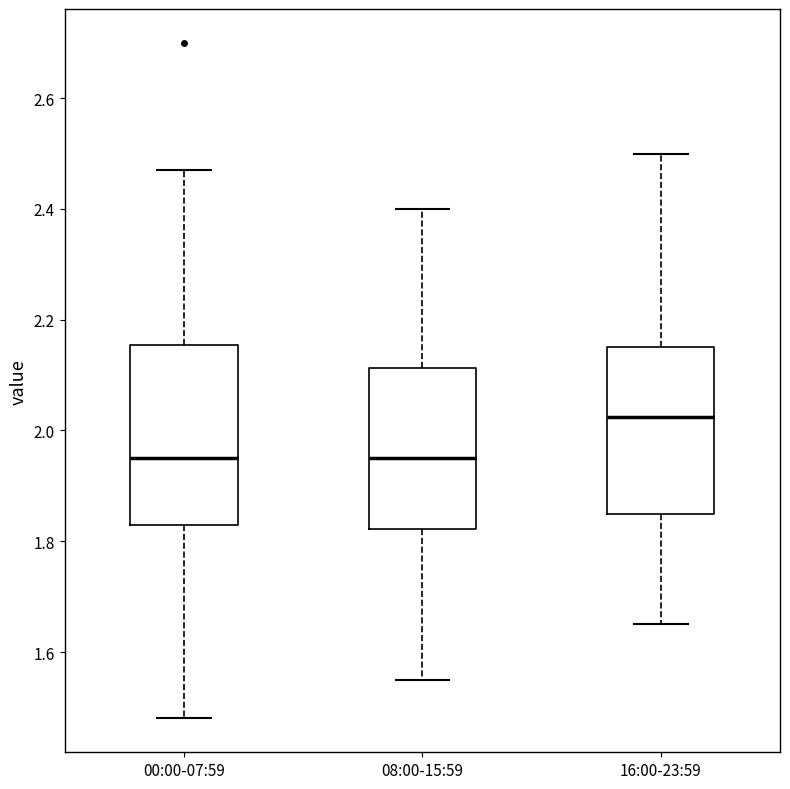

Reading left to right, read every box against the y-axis: the position of its median line, the range the box covers, and the ends of its whiskers. The values are not printed on the chart, so give them approximately, as read against the axis.

00:00-07:59: median 1.96, box 1.84 to 2.16, whiskers 1.48 to 2.48
08:00-15:59: median 1.96, box 1.82 to 2.12, whiskers 1.56 to 2.40
16:00-23:59: median 2.02, box 1.86 to 2.16, whiskers 1.66 to 2.50